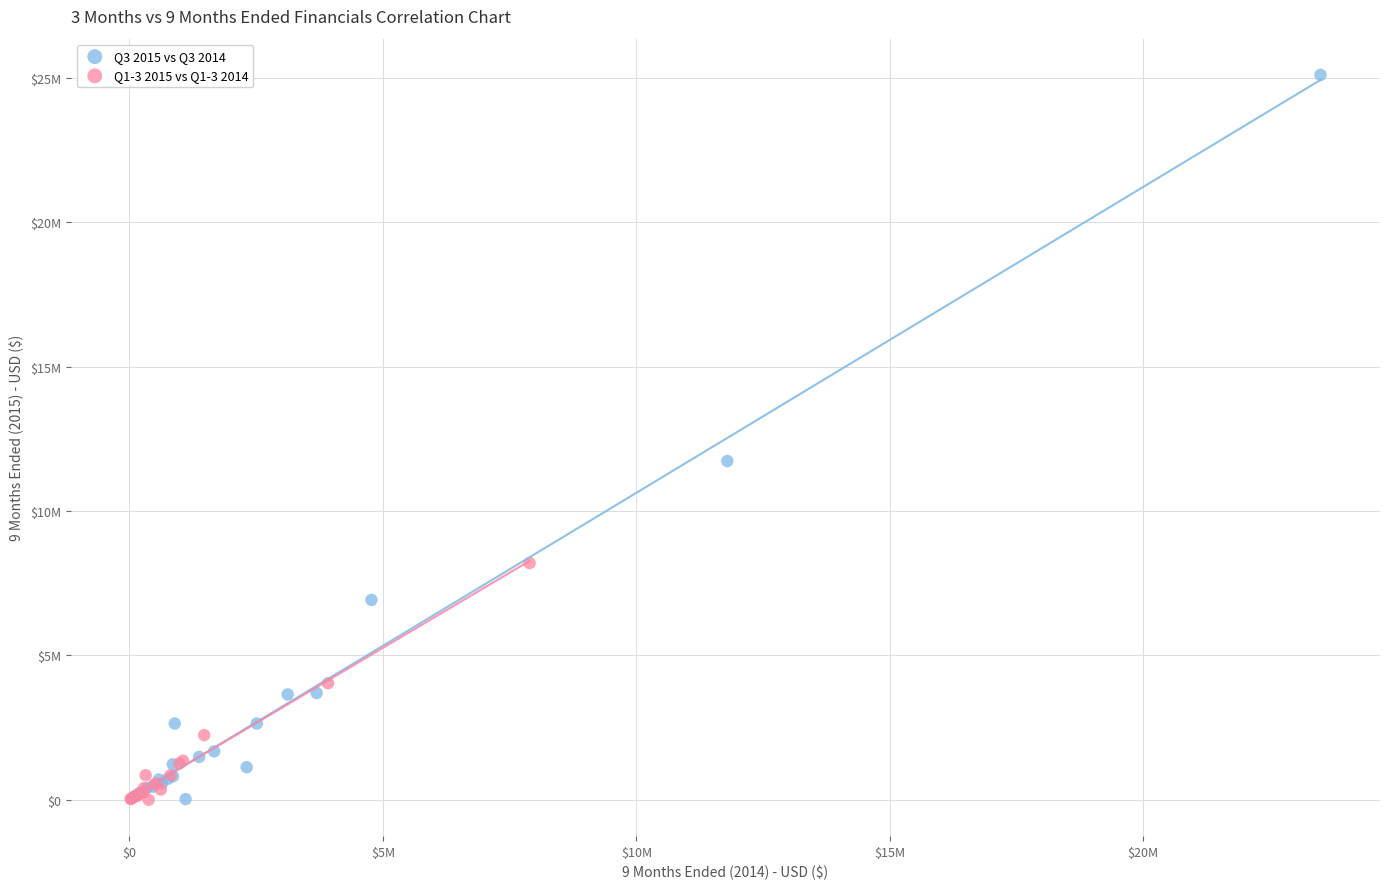

What are all the series names shown in the legend?

Q3 2015 vs Q3 2014, Q1-3 2015 vs Q1-3 2014